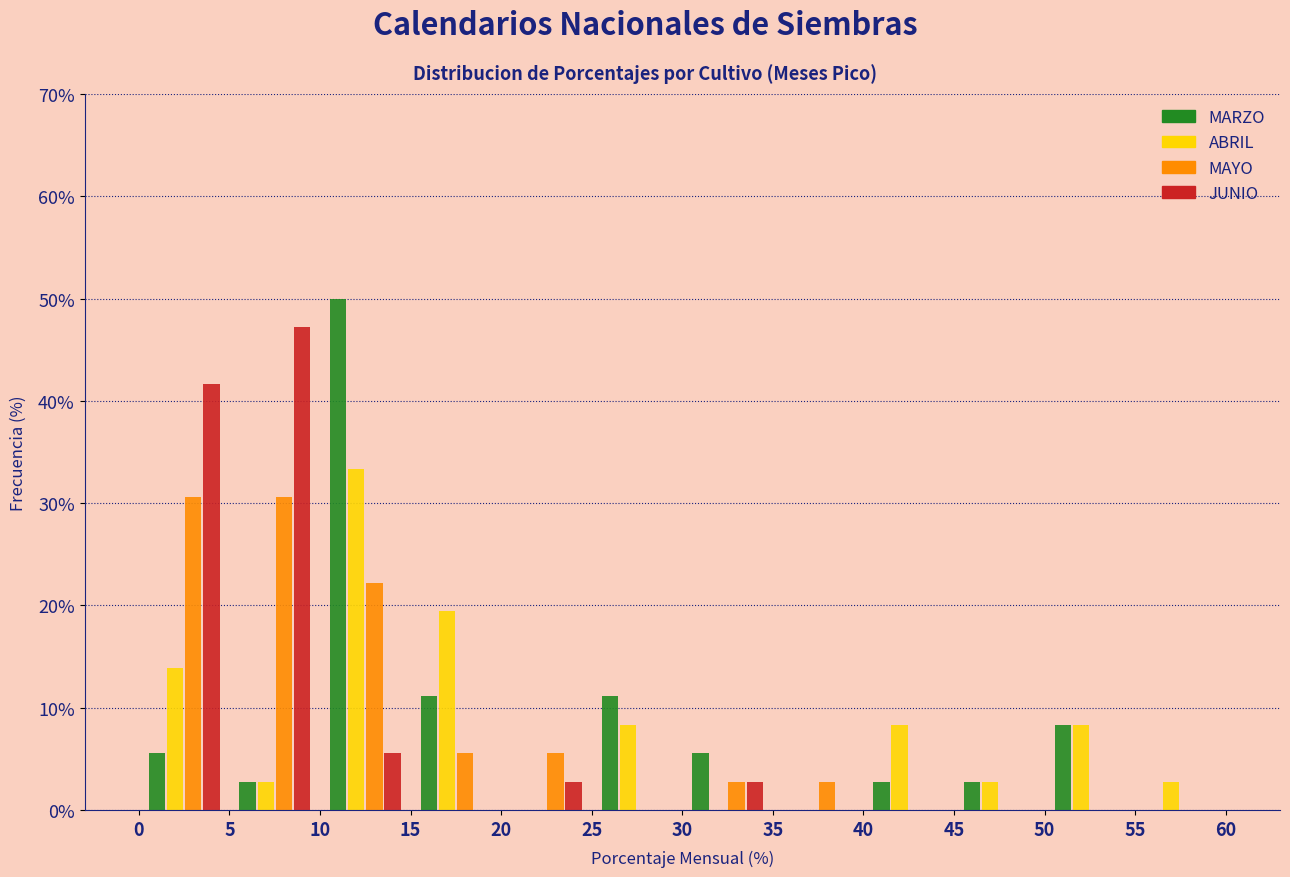

Reading left to right, list every range on the x-axis with the height of the bar of each series over it. The values are not printed on the chart, so give them approximately, as read against the axis.

0 to 5: MARZO=6	ABRIL=14	MAYO=31	JUNIO=42
5 to 10: MARZO=3	ABRIL=3	MAYO=31	JUNIO=47
10 to 15: MARZO=50	ABRIL=33	MAYO=22	JUNIO=6
15 to 20: MARZO=11	ABRIL=19	MAYO=6	JUNIO=0
20 to 25: MARZO=0	ABRIL=0	MAYO=6	JUNIO=3
25 to 30: MARZO=11	ABRIL=8	MAYO=0	JUNIO=0
30 to 35: MARZO=6	ABRIL=0	MAYO=3	JUNIO=3
35 to 40: MARZO=0	ABRIL=0	MAYO=3	JUNIO=0
40 to 45: MARZO=3	ABRIL=8	MAYO=0	JUNIO=0
45 to 50: MARZO=3	ABRIL=3	MAYO=0	JUNIO=0
50 to 55: MARZO=8	ABRIL=8	MAYO=0	JUNIO=0
55 to 60: MARZO=0	ABRIL=3	MAYO=0	JUNIO=0